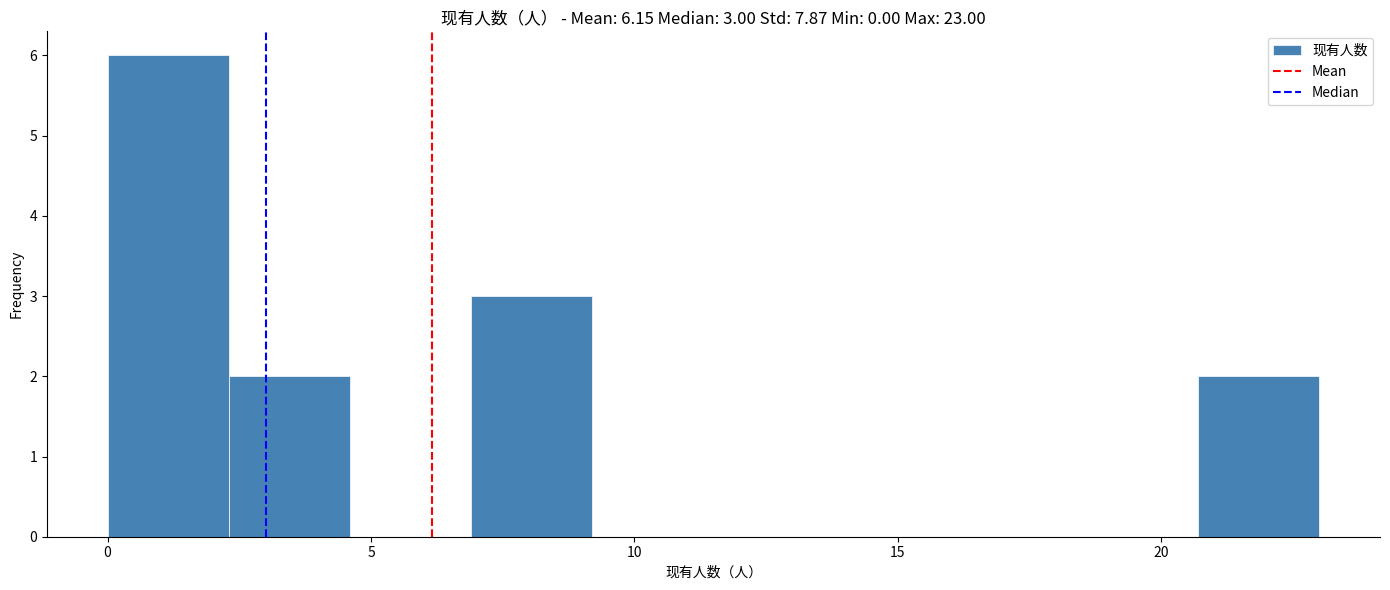

Which range on the x-axis has the tallest bar?

0.0 to 2.3